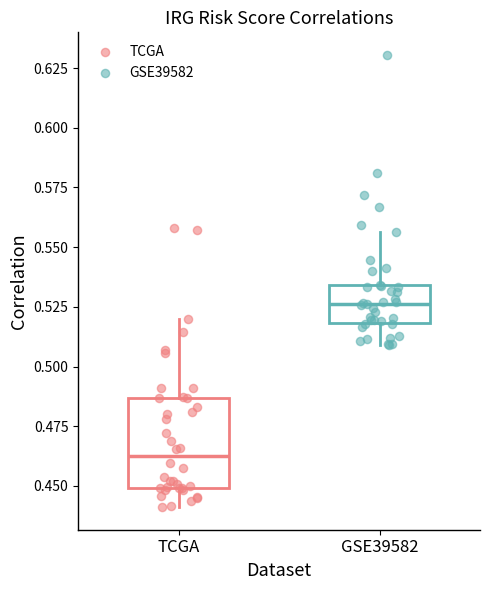

Which box's median line is the lowest?

TCGA